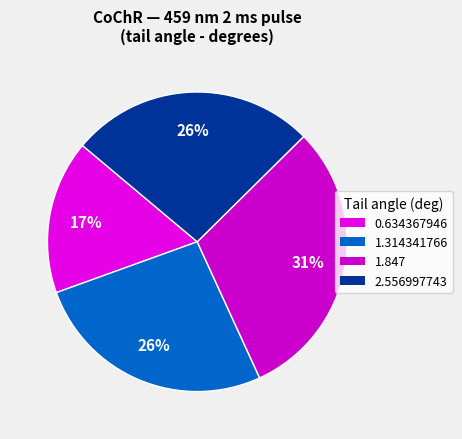

Is it true that 1.314341766 is 26% of the pie?

True